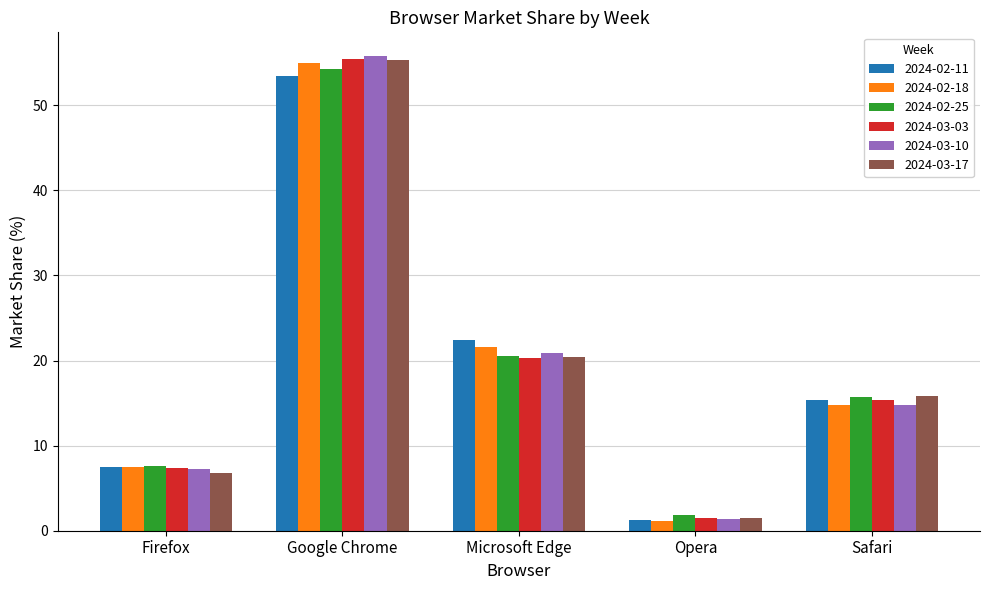

Rank the categories by 2024-03-17 value from highest to lowest.

Google Chrome, Microsoft Edge, Safari, Firefox, Opera